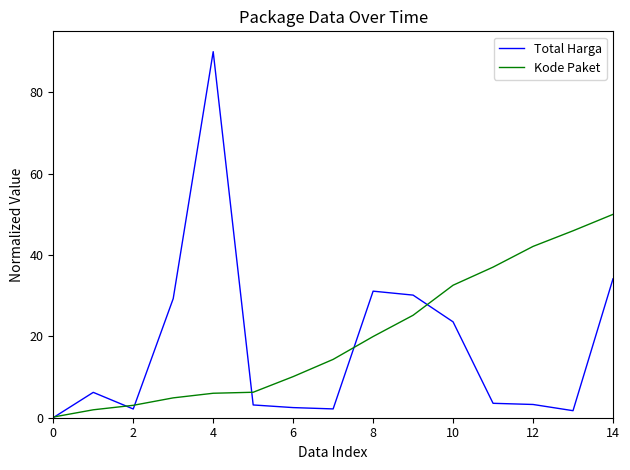

What is the maximum value shown in the chart?

90.0